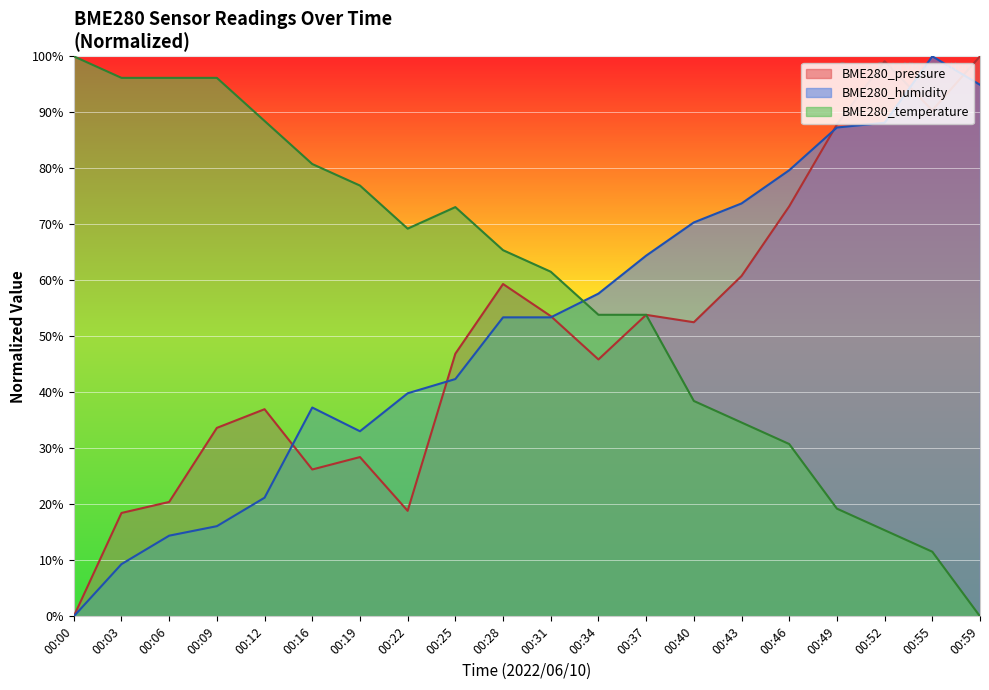

At how many categories does at least one series exceed 2?

20